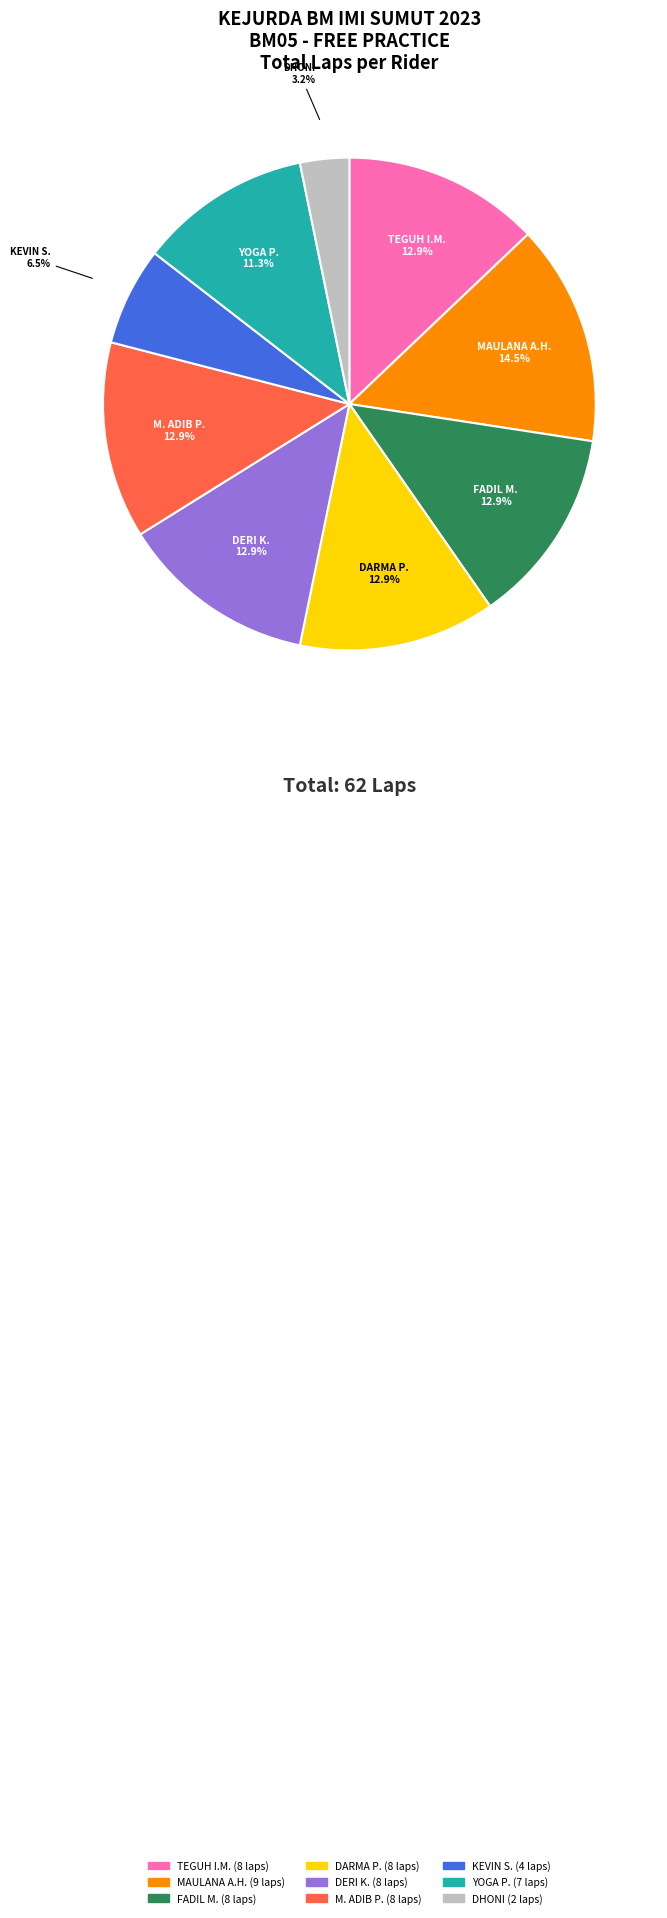

Does any single category account for the majority?

No